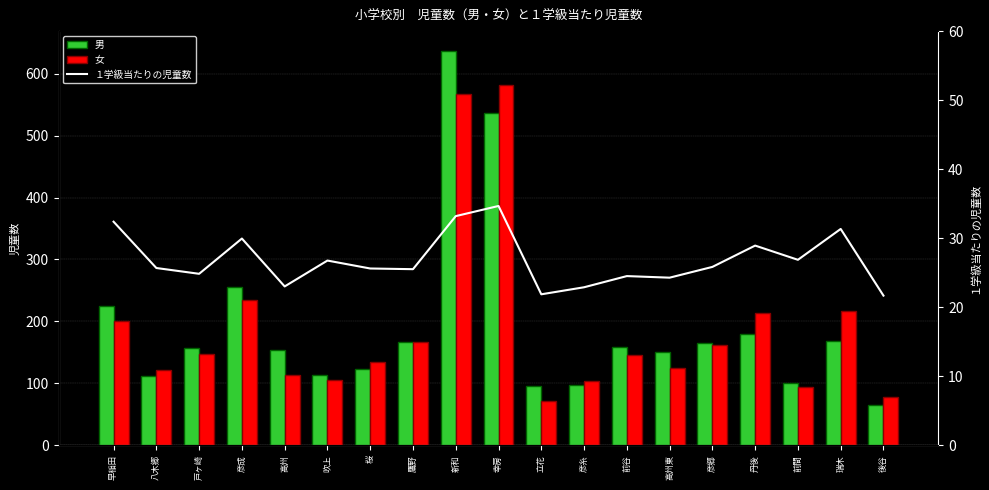

What is the value of the １学級当たりの児童数 bar at the 18th from the left?

31.3